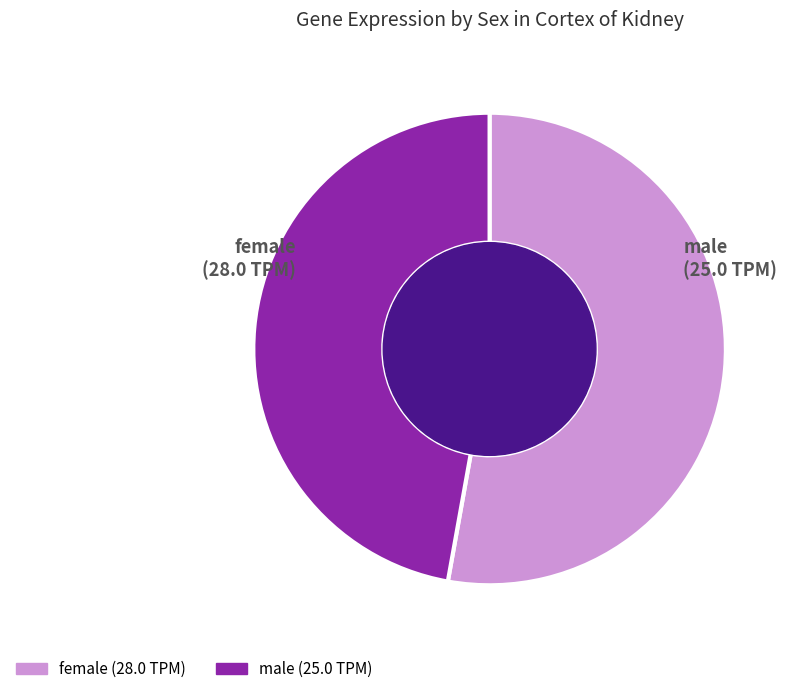

Rank the categories by value from highest to lowest.

female, male